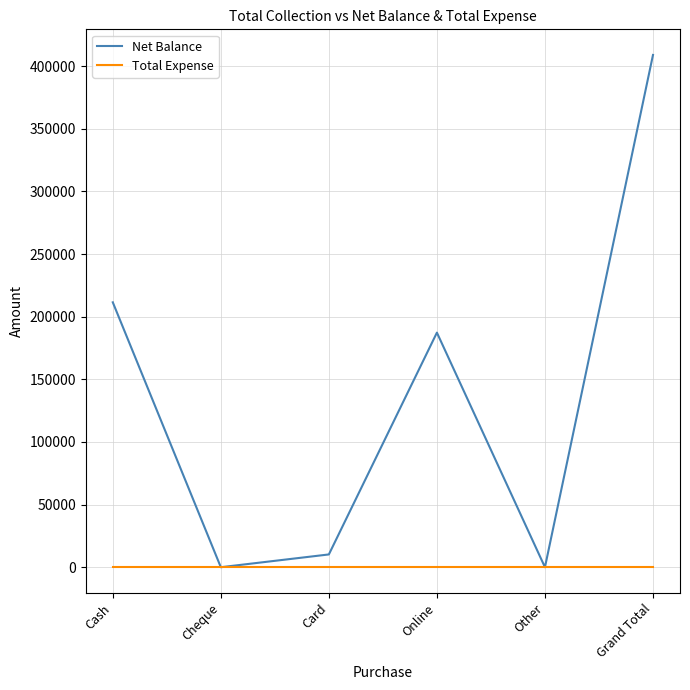

The value of Total Expense at Online is 0. True or false?

True